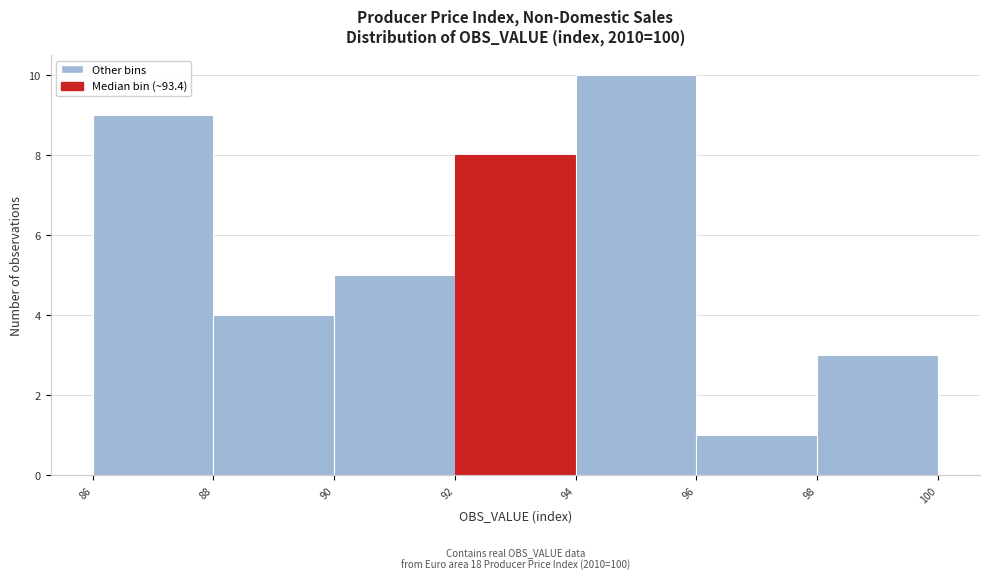

Over which range of the x-axis is the bar tallest?

94 to 96